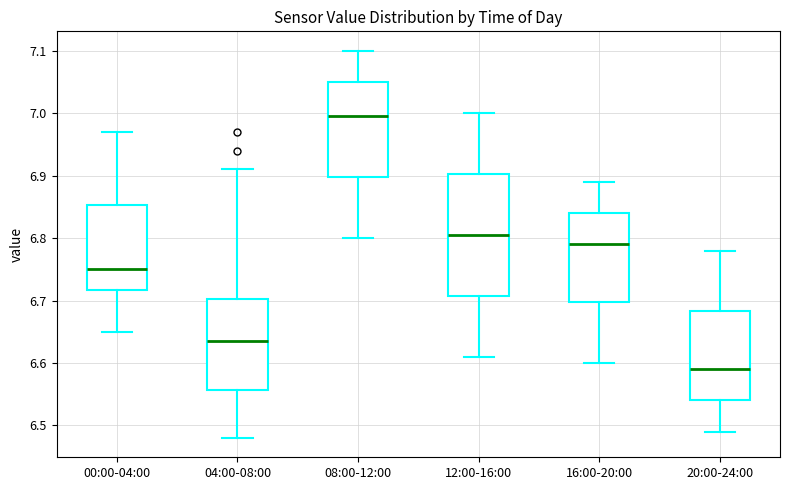

Which box's median line is the lowest?

20:00-24:00